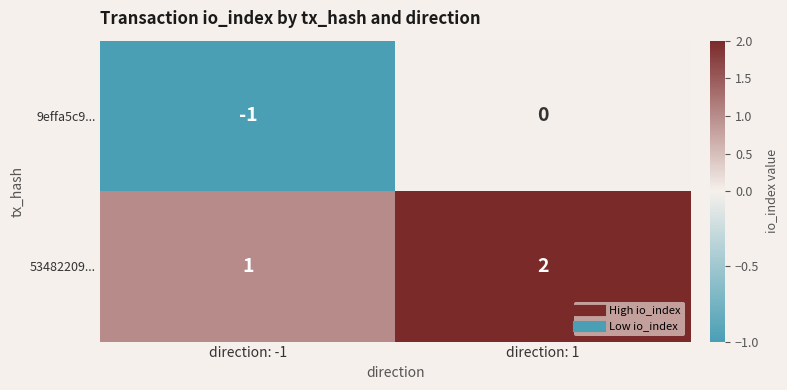

At direction: -1, list the series in order from largest to smallest.

53482209..., 9effa5c9...